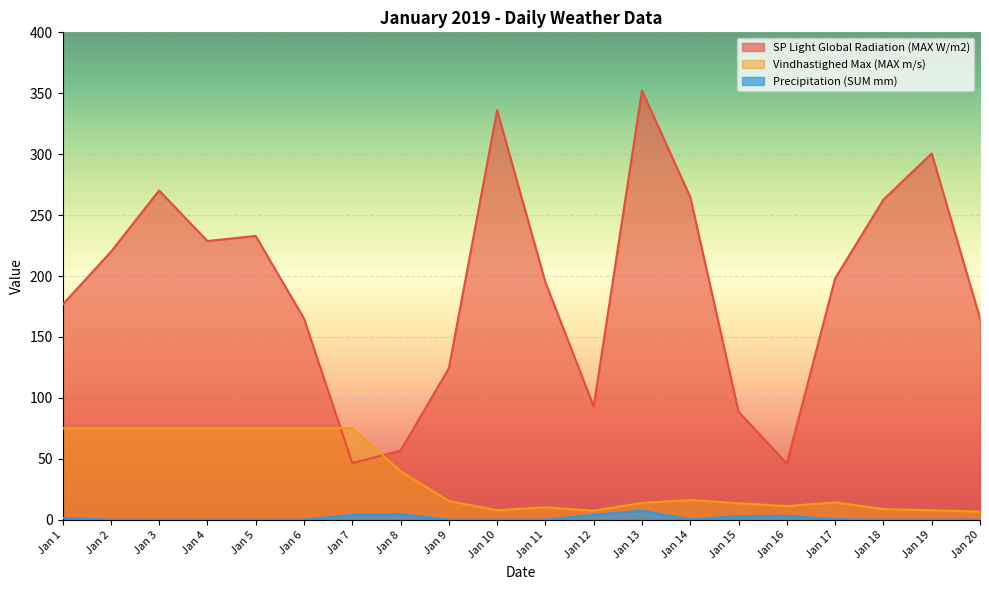

What is the approximate value of Vindhastighed Max (MAX m/s) at Jan 13?

13.8